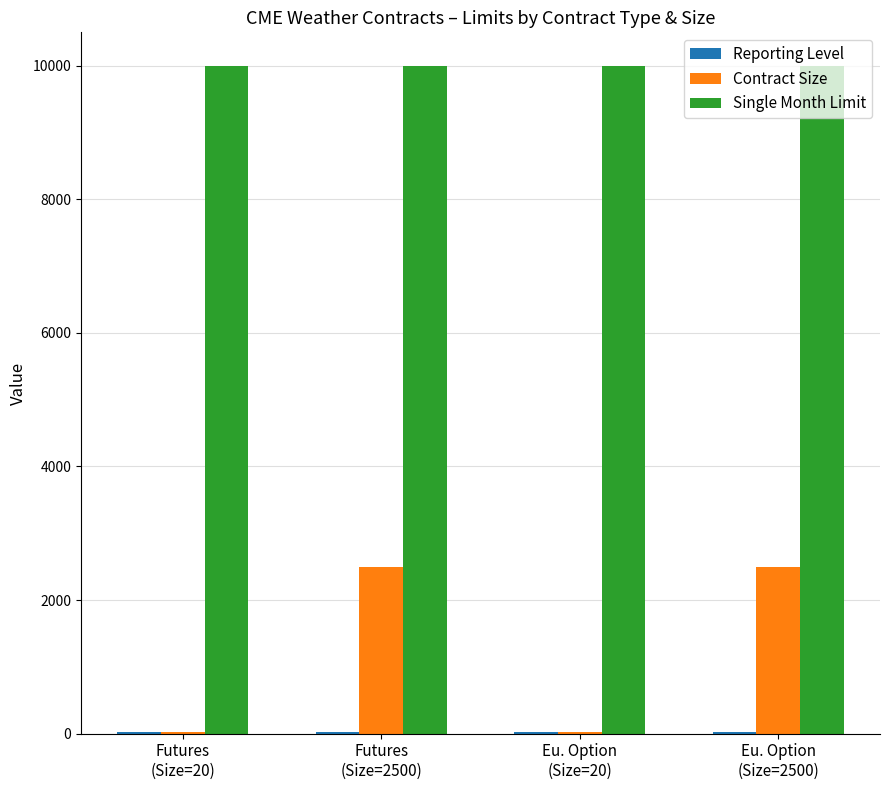

Which series has the largest total across all categories?

Single Month Limit